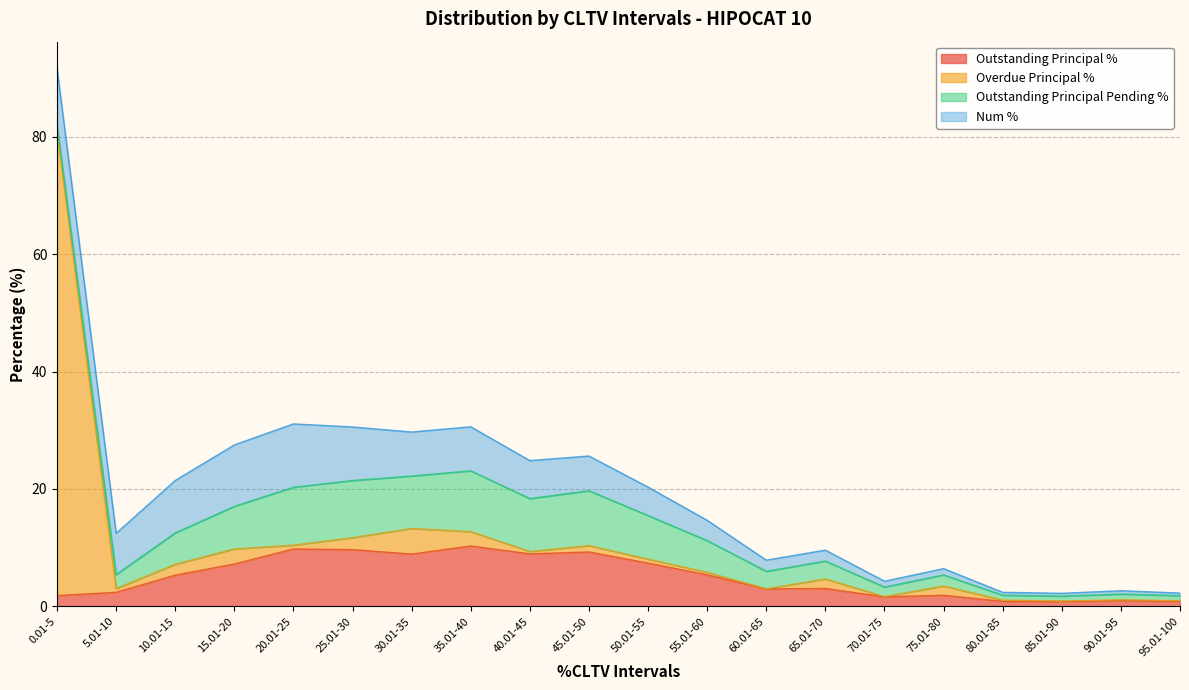

What are all the series names shown in the legend?

Outstanding Principal %, Overdue Principal %, Outstanding Principal Pending %, Num %